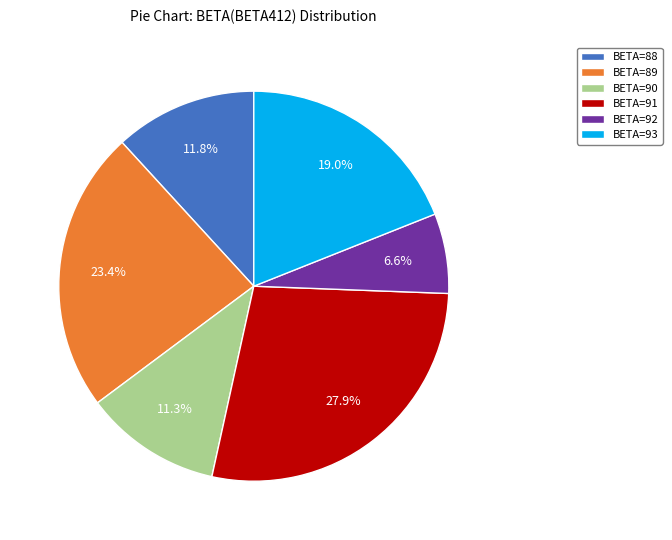

Count the number of slices in the pie.

6